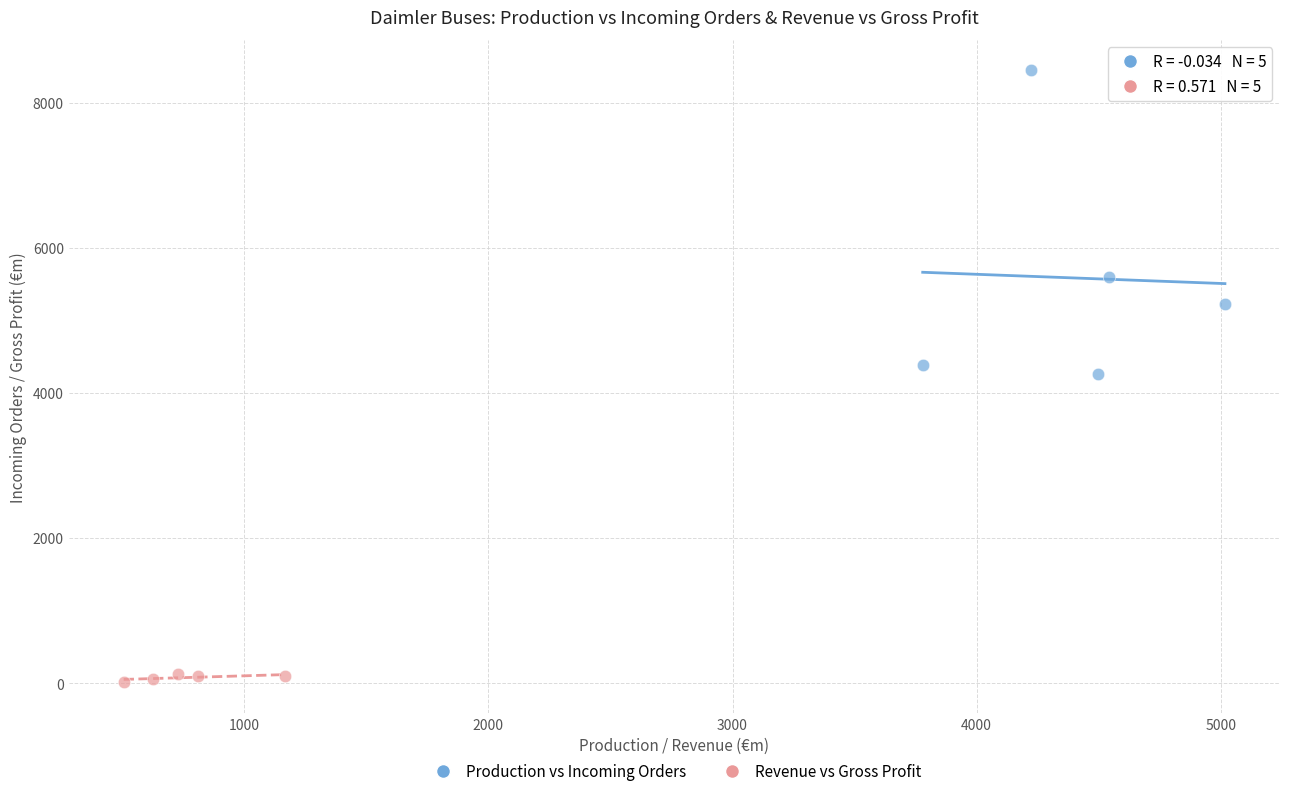

Which series contains the highest Y value?

Production vs Incoming Orders